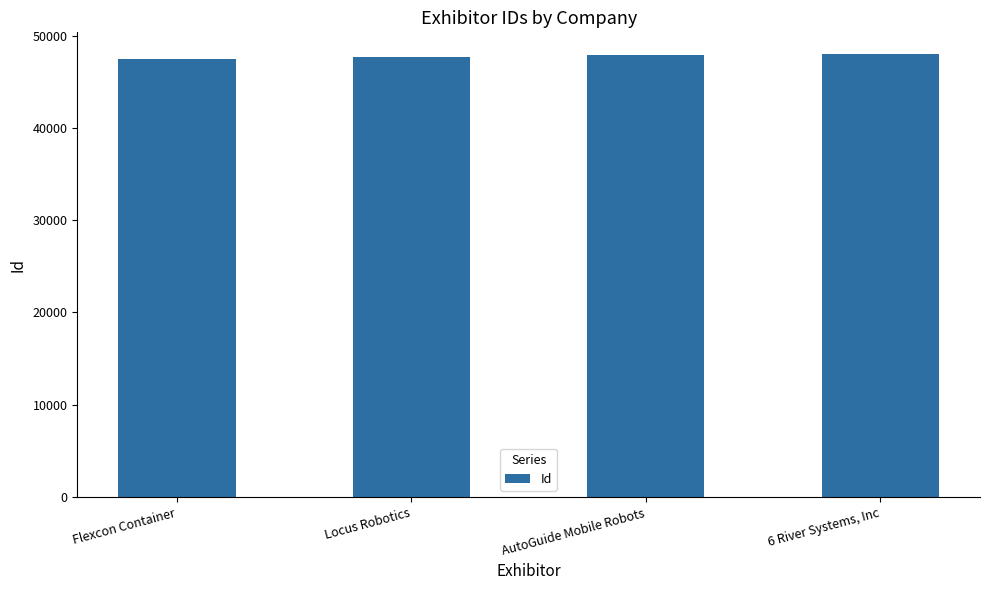

What value does the data have at AutoGuide Mobile Robots?

47881